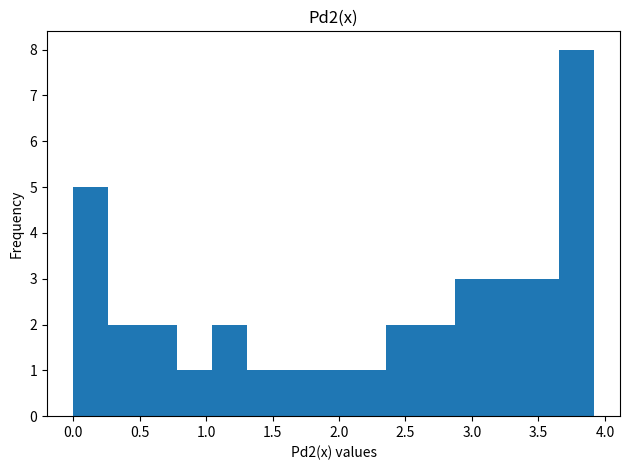

Reading left to right, list every bar in this chart as the range it spans on the x-axis followed by its height. Neither the bar edges nor the heights are printed on the chart, so give them approximately, as read against the axes.

0.00 to 0.25: 5
0.25 to 0.50: 2
0.50 to 0.80: 2
0.80 to 1.05: 1
1.05 to 1.30: 2
1.30 to 1.55: 1
1.55 to 1.85: 1
1.85 to 2.10: 1
2.10 to 2.35: 1
2.35 to 2.60: 2
2.60 to 2.85: 2
2.85 to 3.15: 3
3.15 to 3.40: 3
3.40 to 3.65: 3
3.65 to 3.90: 8